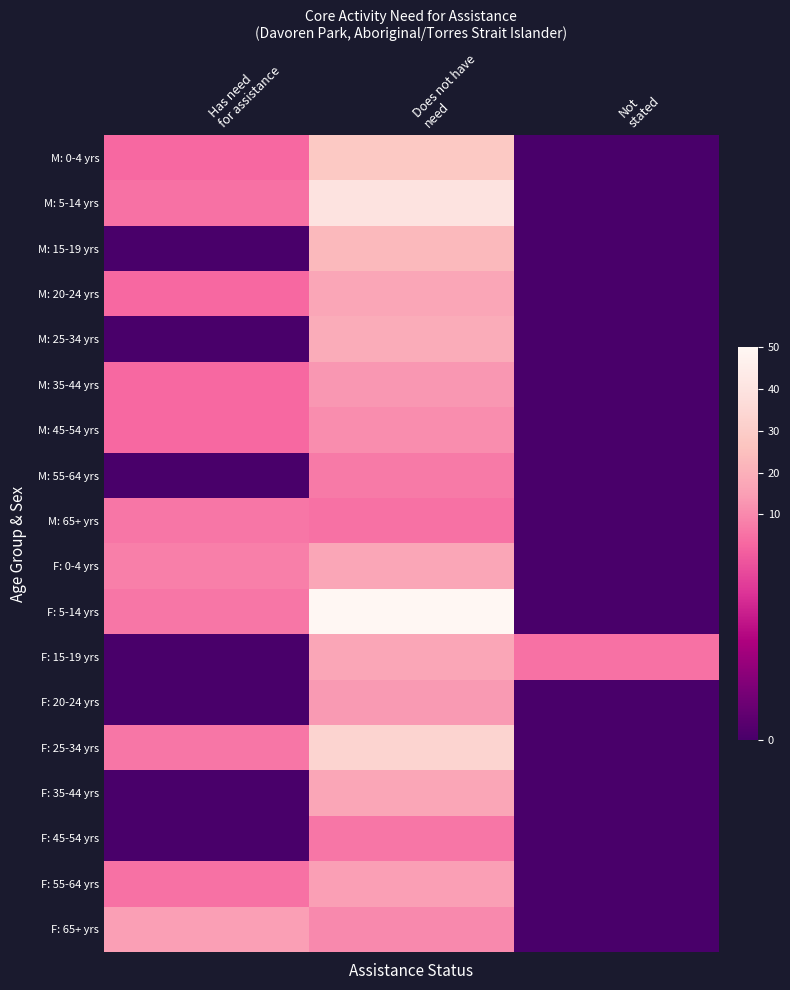

Which series has the widest spread of values?

row_10